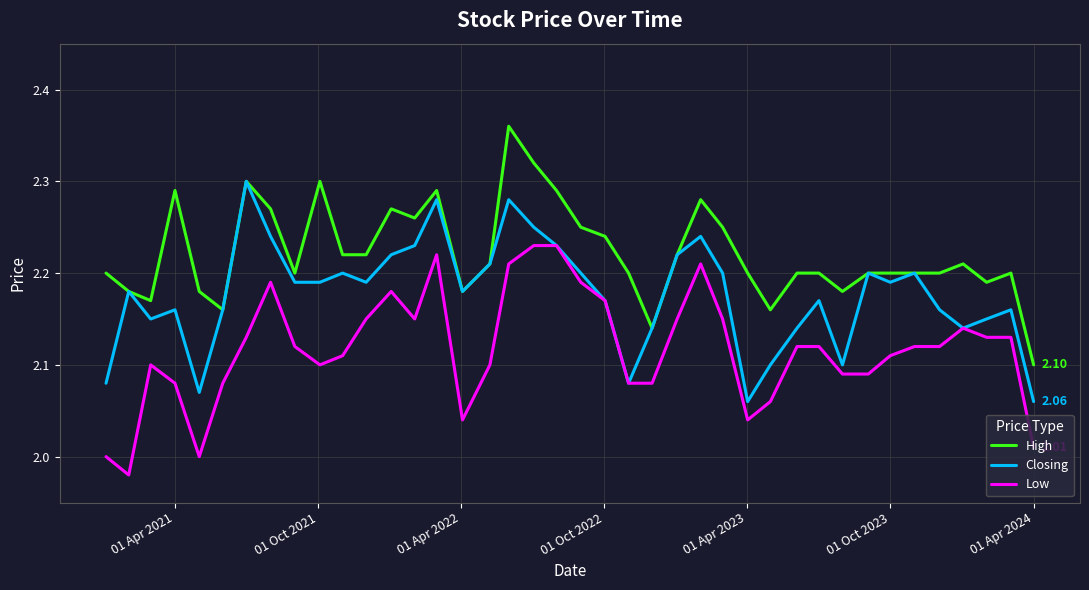

True or false: High and Low intersect in this chart.

False